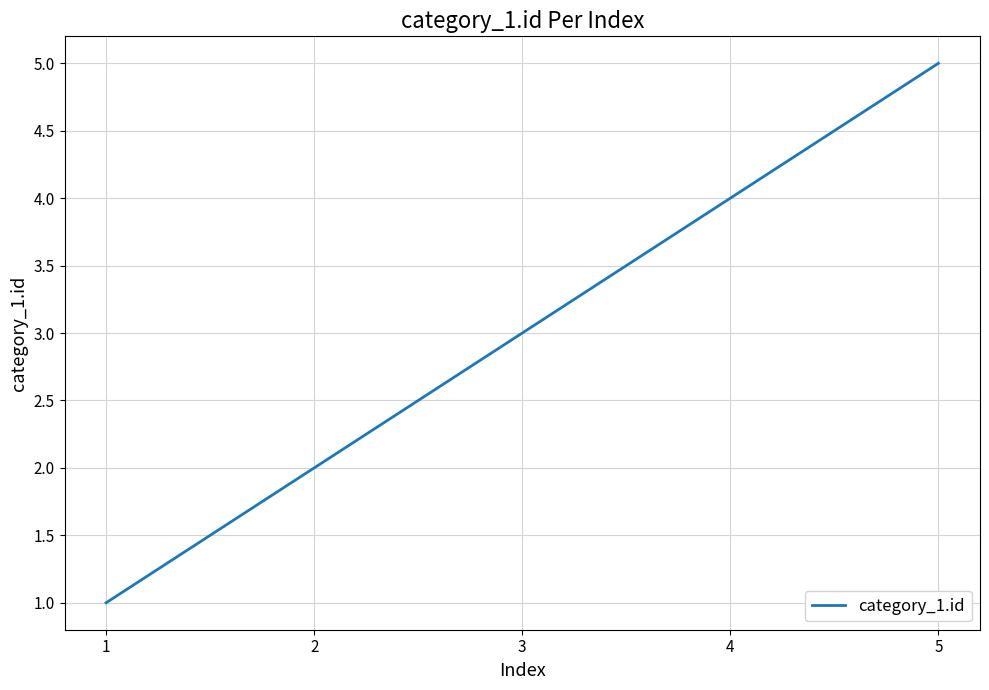

What is the difference between the maximum and minimum values?

4